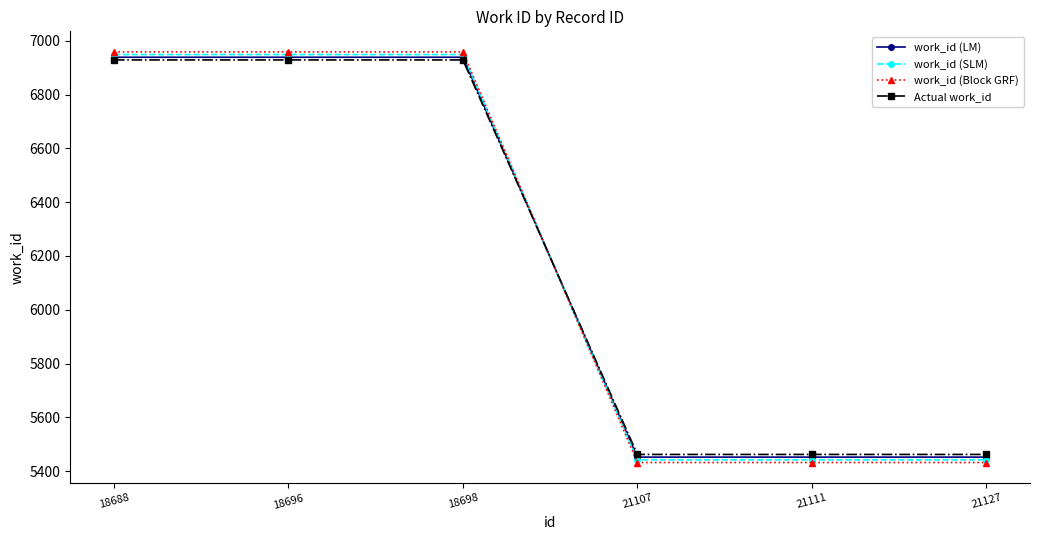

Is the value of work_id (Block GRF) at 21127 greater than the value of Actual work_id at 18688?

No